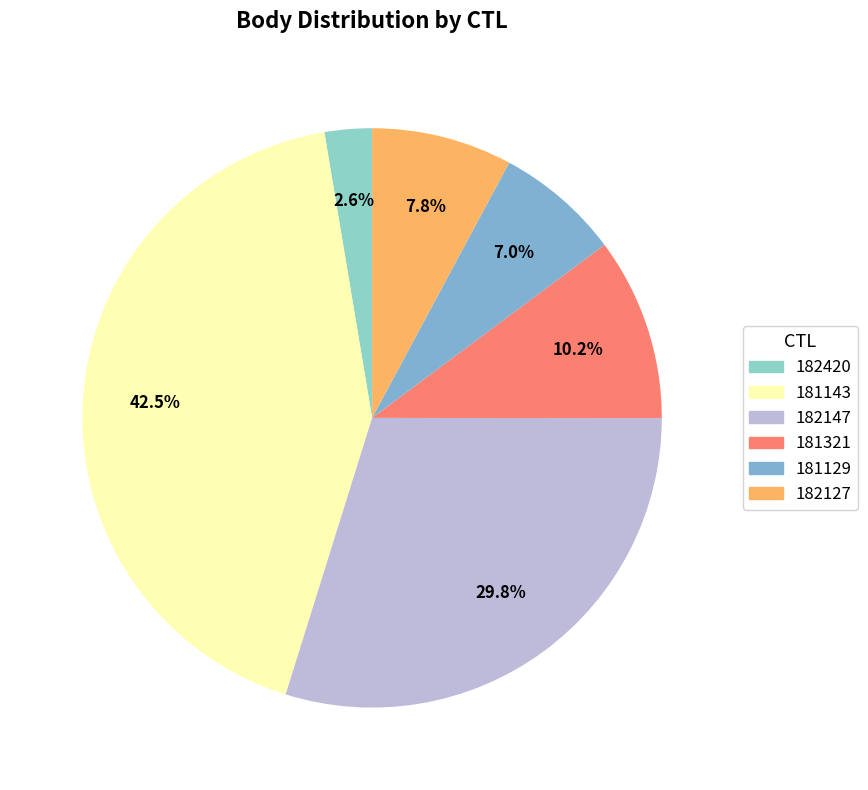

Is it true that 182127 is 1% of the pie?

False